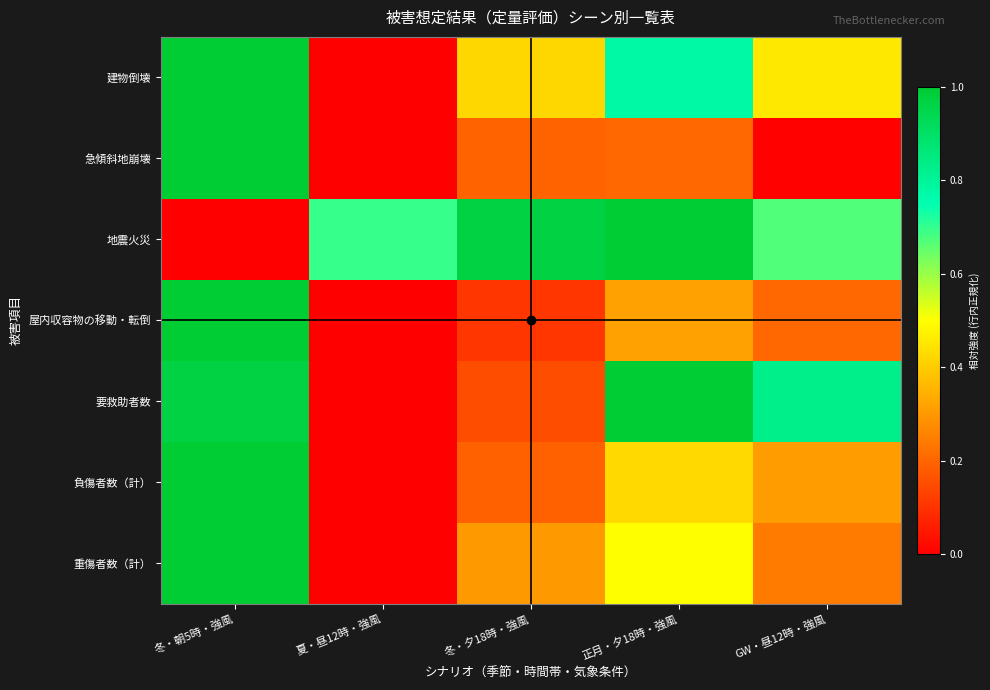

Reading left to right, transcribe all the data shown in this chart.

建物倒壊: 冬・朝5時・強風=1.0	夏・昼12時・強風=0.0	冬・夕18時・強風=0.4	正月・夕18時・強風=0.8	GW・昼12時・強風=0.5
急傾斜地崩壊: 冬・朝5時・強風=1.0	夏・昼12時・強風=0.0	冬・夕18時・強風=0.2	正月・夕18時・強風=0.2	GW・昼12時・強風=0.0
地震火災: 冬・朝5時・強風=0.0	夏・昼12時・強風=0.7	冬・夕18時・強風=1.0	正月・夕18時・強風=1.0	GW・昼12時・強風=0.7
屋内収容物の移動・転倒: 冬・朝5時・強風=1.0	夏・昼12時・強風=0.0	冬・夕18時・強風=0.1	正月・夕18時・強風=0.3	GW・昼12時・強風=0.2
要救助者数: 冬・朝5時・強風=1.0	夏・昼12時・強風=0.0	冬・夕18時・強風=0.2	正月・夕18時・強風=1.0	GW・昼12時・強風=0.8
負傷者数（計）: 冬・朝5時・強風=1.0	夏・昼12時・強風=0.0	冬・夕18時・強風=0.2	正月・夕18時・強風=0.4	GW・昼12時・強風=0.3
重傷者数（計）: 冬・朝5時・強風=1.0	夏・昼12時・強風=0.0	冬・夕18時・強風=0.3	正月・夕18時・強風=0.5	GW・昼12時・強風=0.2